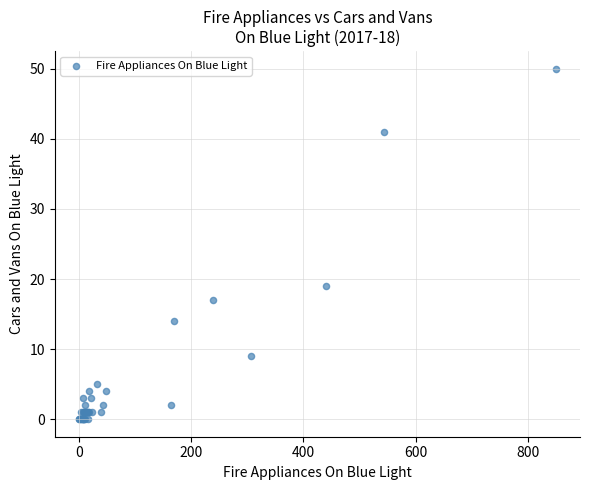

What Y value in the scatter plot is closest to 25?

19